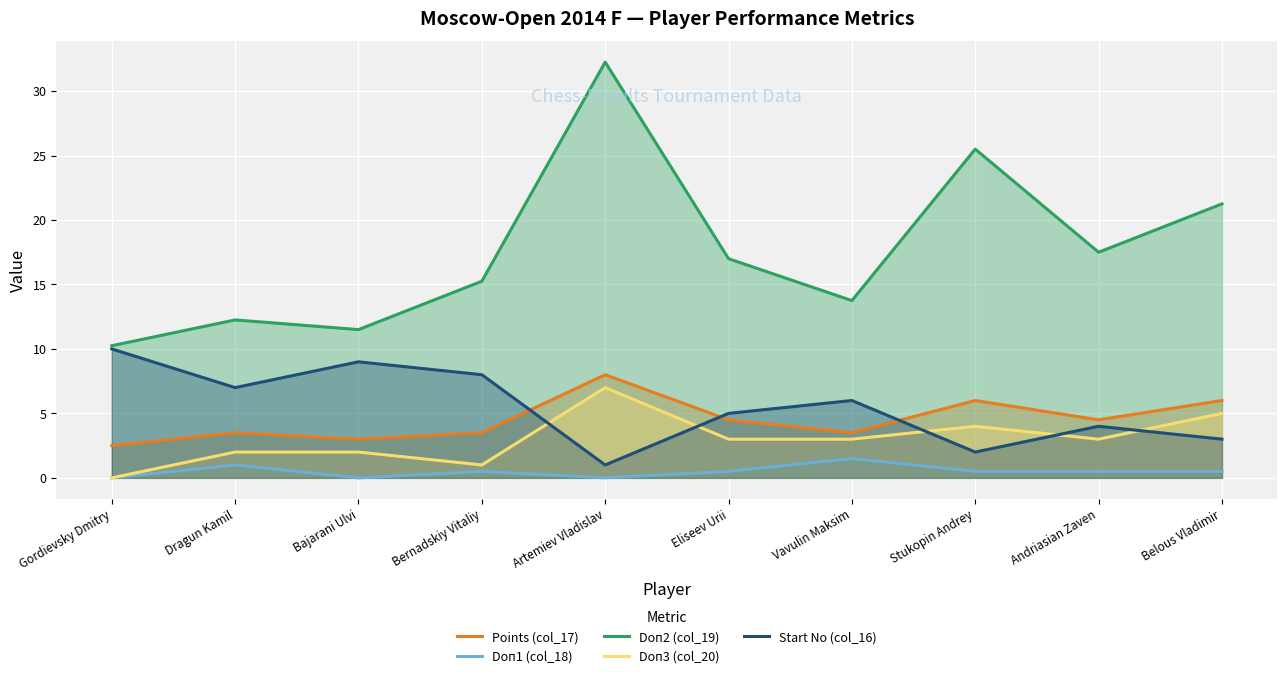

Reading left to right, transcribe all the data shown in this chart.

Points (col_17): Gordievsky Dmitry=2.5	Dragun Kamil=3.5	Bajarani Ulvi=3.0	Bernadskiy Vitaliy=3.5	Artemiev Vladislav=8.0	Eliseev Urii=4.5	Vavulin Maksim=3.5	Stukopin Andrey=6.0	Andriasian Zaven=4.5	Belous Vladimir=6.0
Doп1 (col_18): Gordievsky Dmitry=0.0	Dragun Kamil=1.0	Bajarani Ulvi=0.0	Bernadskiy Vitaliy=0.5	Artemiev Vladislav=0.0	Eliseev Urii=0.5	Vavulin Maksim=1.5	Stukopin Andrey=0.5	Andriasian Zaven=0.5	Belous Vladimir=0.5
Doп2 (col_19): Gordievsky Dmitry=10.2	Dragun Kamil=12.2	Bajarani Ulvi=11.5	Bernadskiy Vitaliy=15.2	Artemiev Vladislav=32.2	Eliseev Urii=17.0	Vavulin Maksim=13.8	Stukopin Andrey=25.5	Andriasian Zaven=17.5	Belous Vladimir=21.2
Doп3 (col_20): Gordievsky Dmitry=0.0	Dragun Kamil=2.0	Bajarani Ulvi=2.0	Bernadskiy Vitaliy=1.0	Artemiev Vladislav=7.0	Eliseev Urii=3.0	Vavulin Maksim=3.0	Stukopin Andrey=4.0	Andriasian Zaven=3.0	Belous Vladimir=5.0
Start No (col_16): Gordievsky Dmitry=10.0	Dragun Kamil=7.0	Bajarani Ulvi=9.0	Bernadskiy Vitaliy=8.0	Artemiev Vladislav=1.0	Eliseev Urii=5.0	Vavulin Maksim=6.0	Stukopin Andrey=2.0	Andriasian Zaven=4.0	Belous Vladimir=3.0